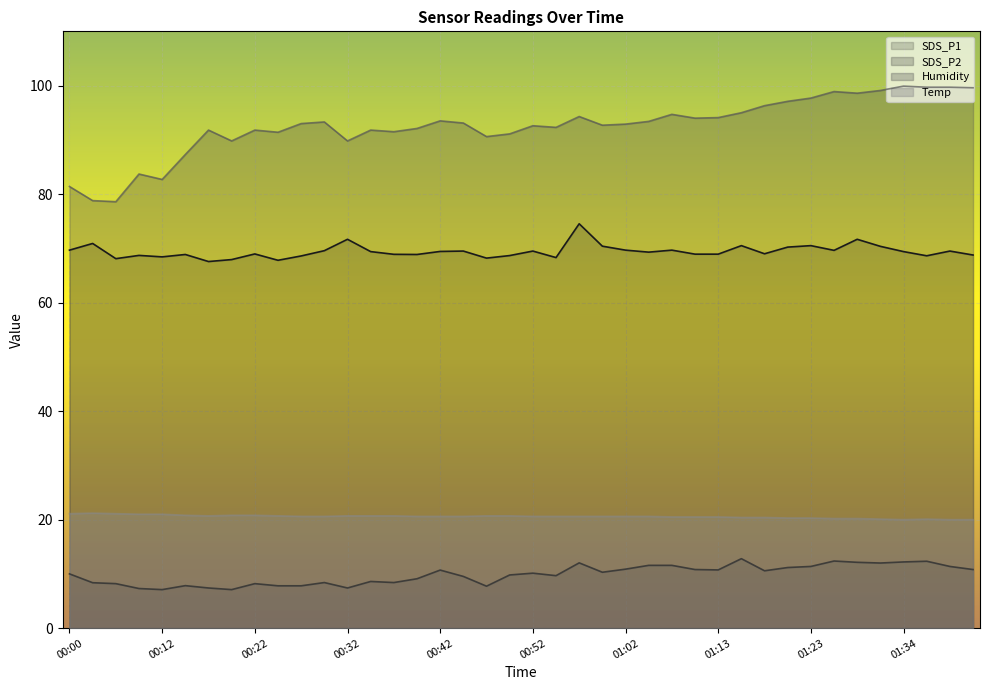

How many data points in Humidity are above 93?

19